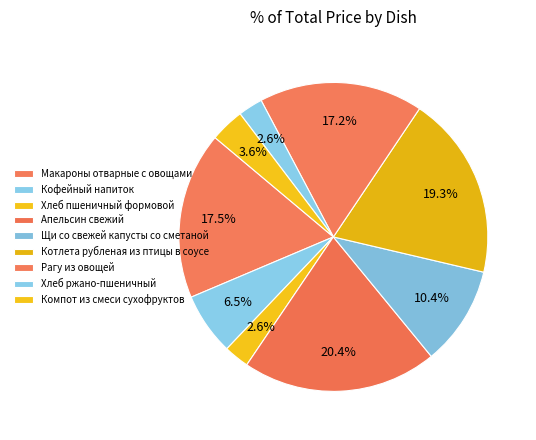

How many segments does this pie chart have?

9